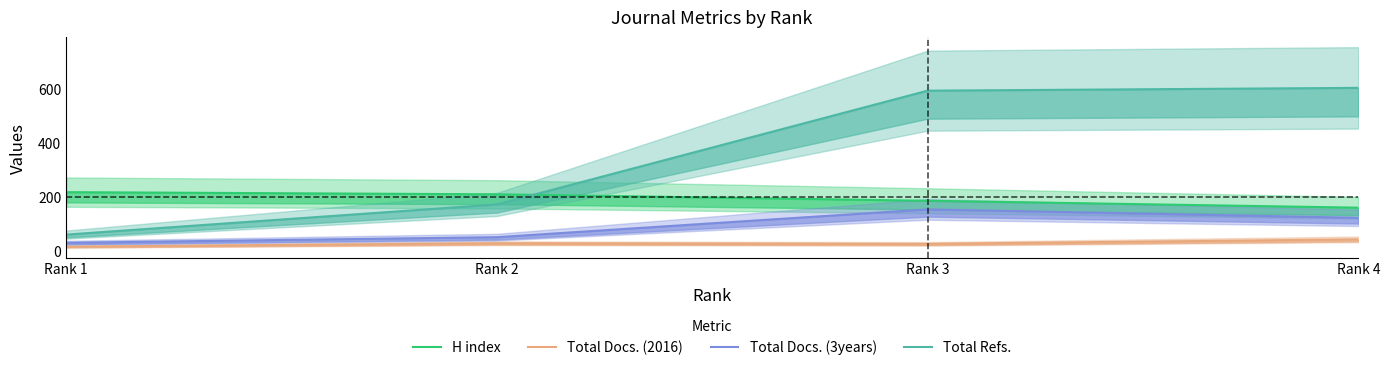

What value does the Total Refs. series have at Rank 4?

604.8